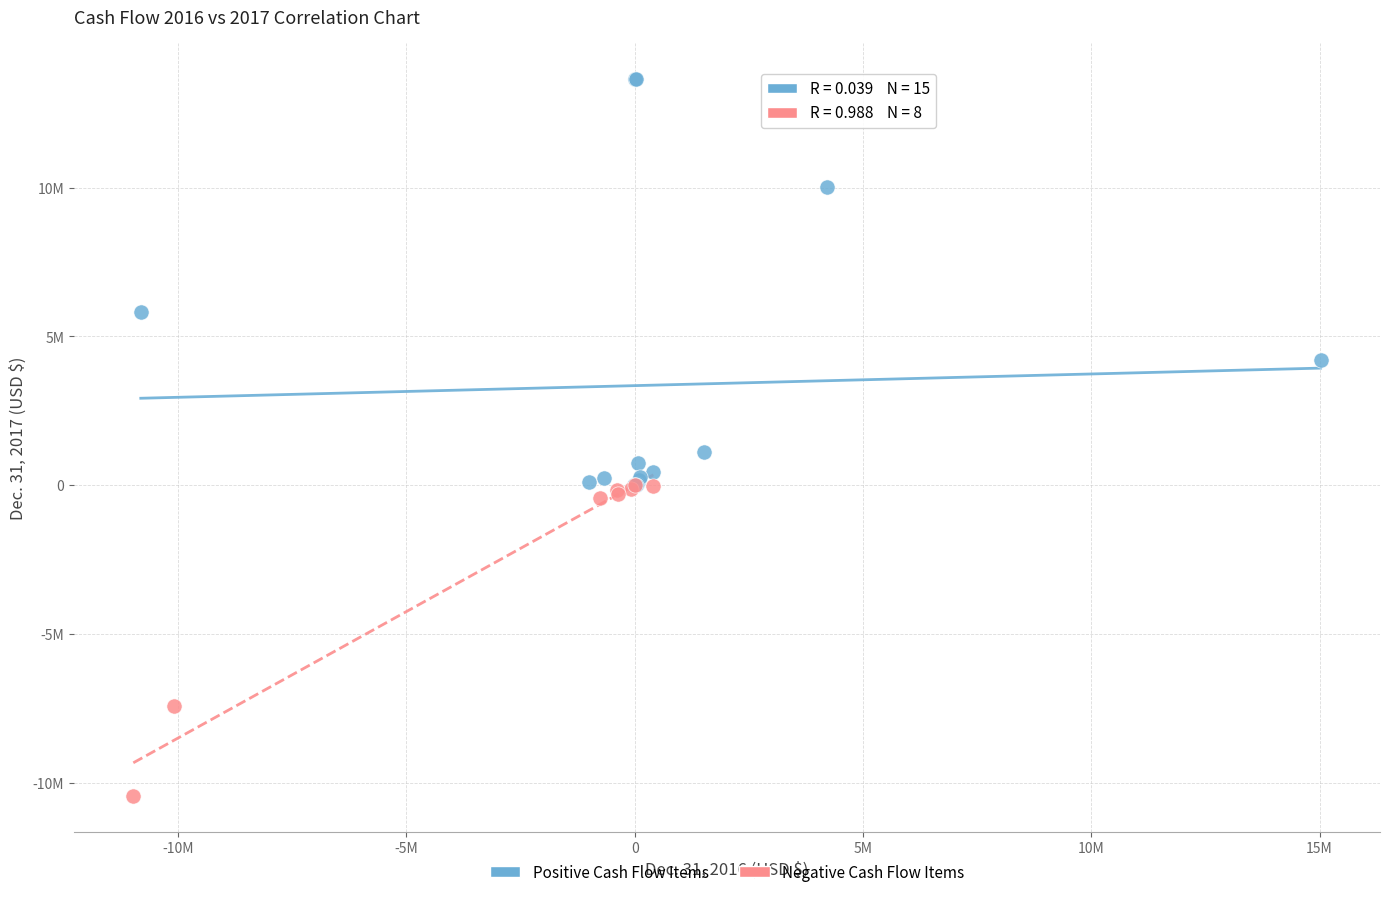

Which series contains the lowest Y value?

Negative Cash Flow Items